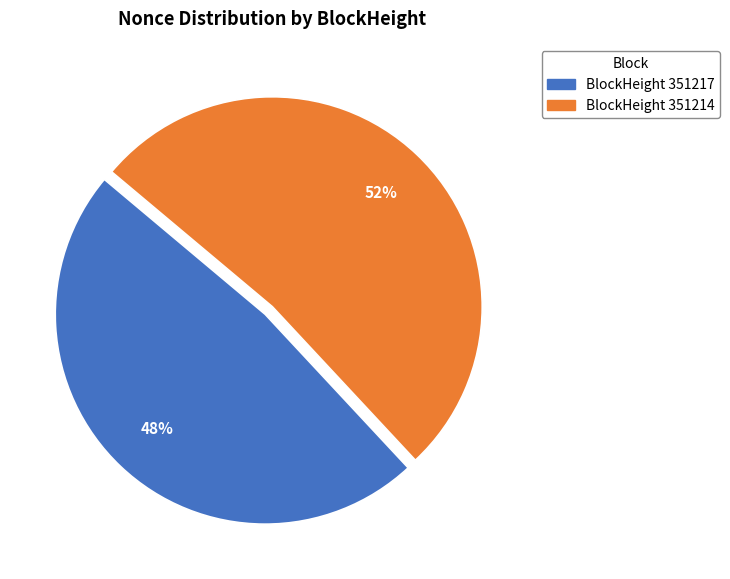

Is there a majority slice in this chart?

Yes